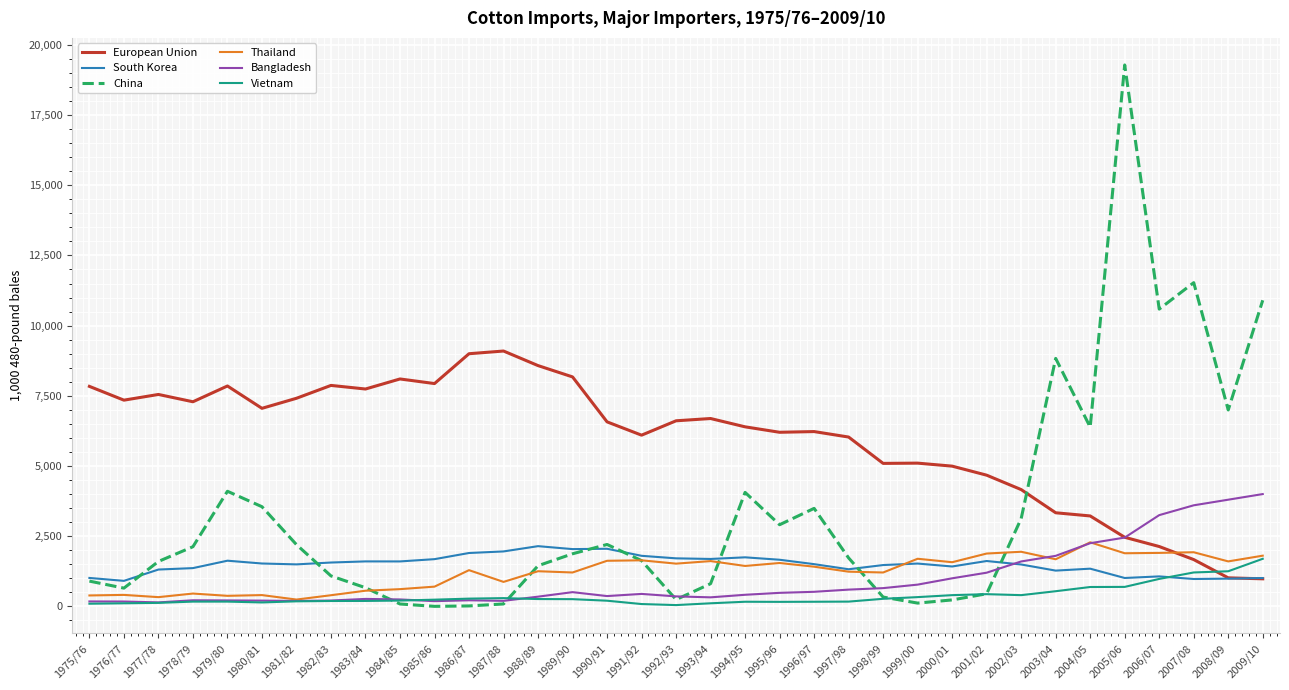

What is the sum of all Thailand values?

42929